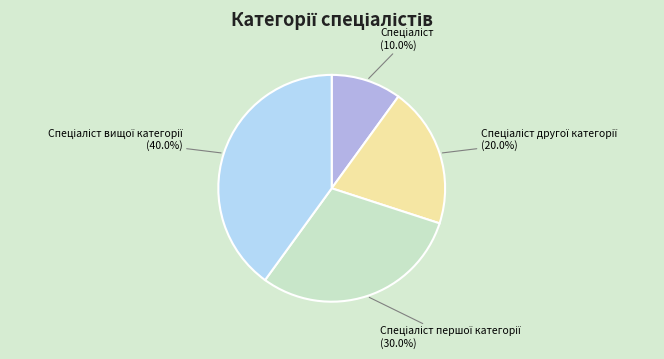

Does any single category account for the majority?

No